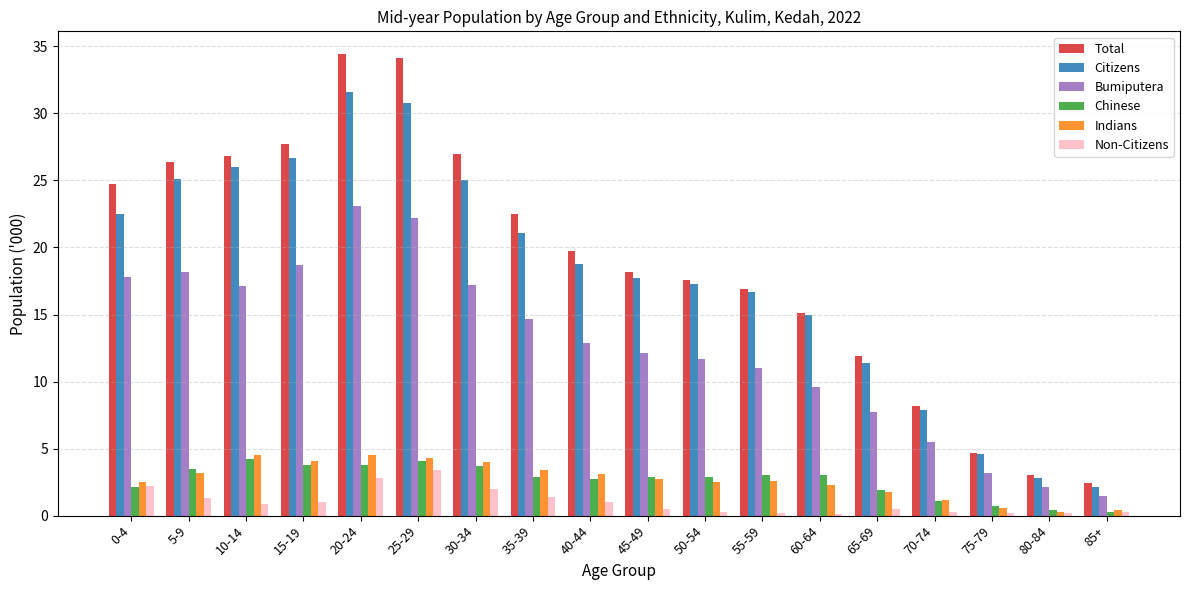

What is the sum of all Citizens values?

323.1